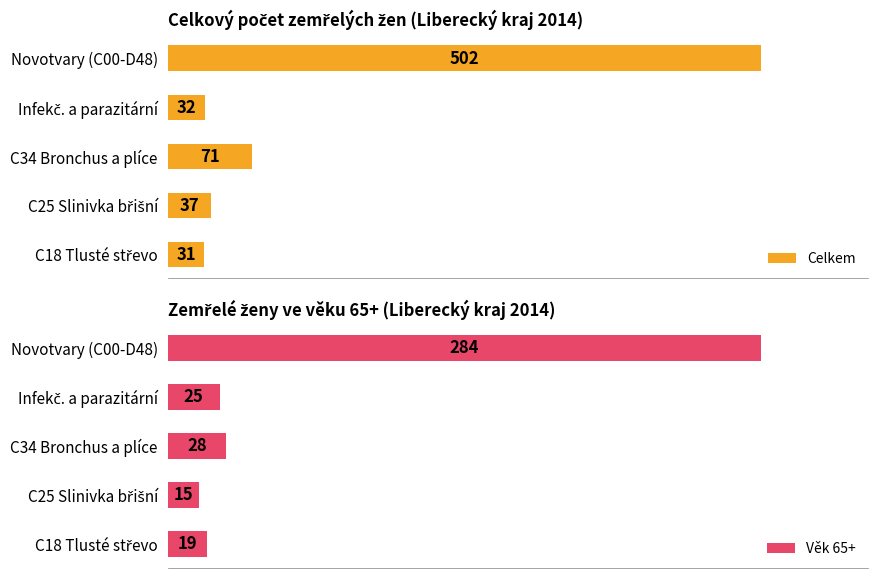

What are all the series names shown in the legend?

Celkem, Věk 65+